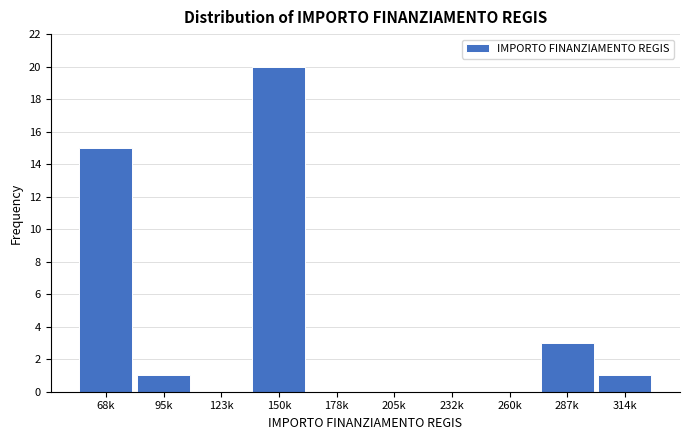

Reading left to right, extract all data points from this chart.

68k=15	95k=1	123k=0	150k=20	178k=0	205k=0	232k=0	260k=0	287k=3	314k=1